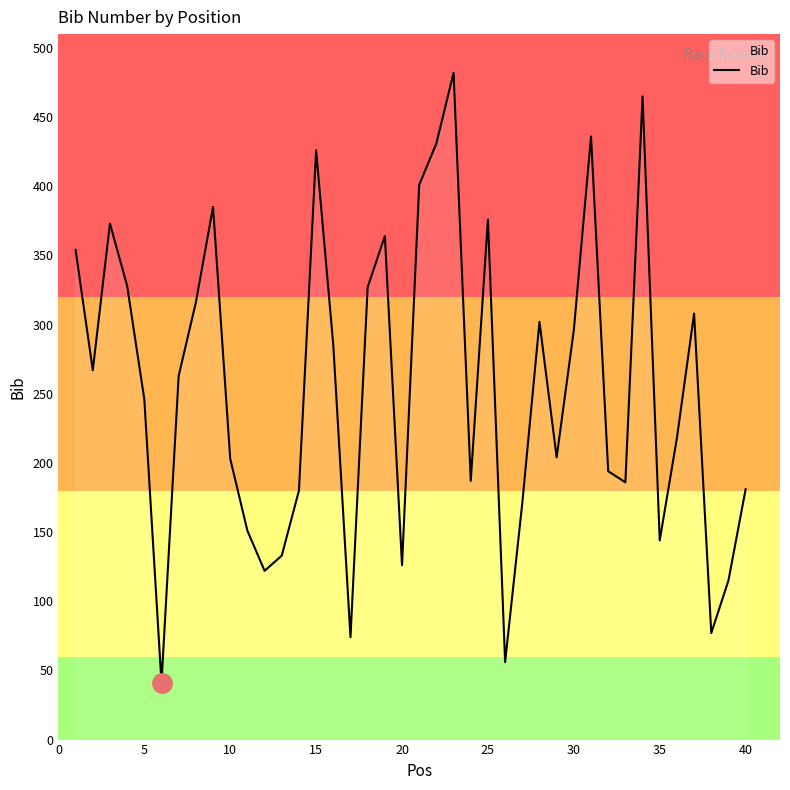

What is the average value?

255